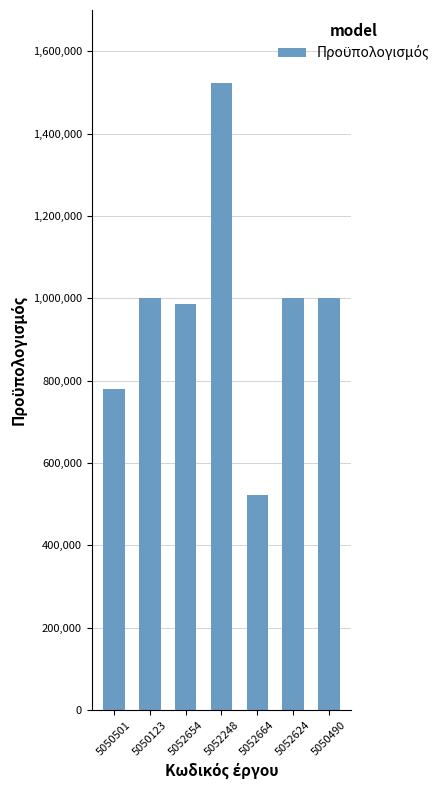

How many bars are there in total?

7